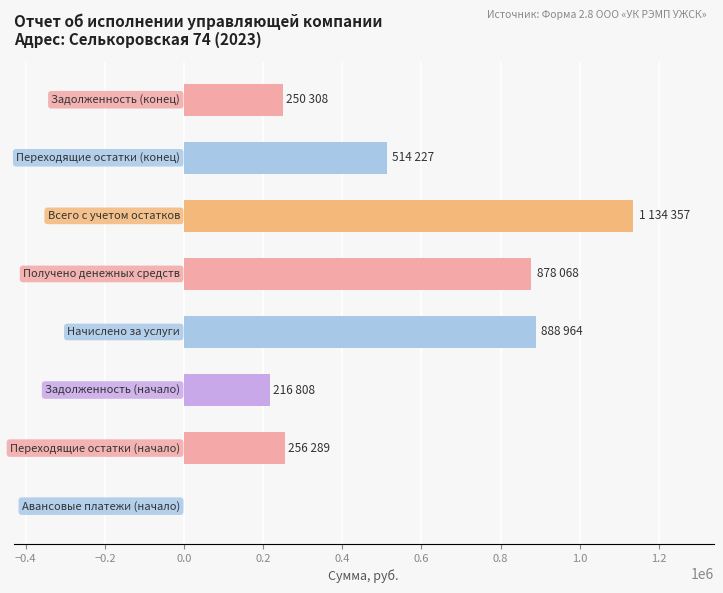

What is the greatest value displayed?

1134357.4